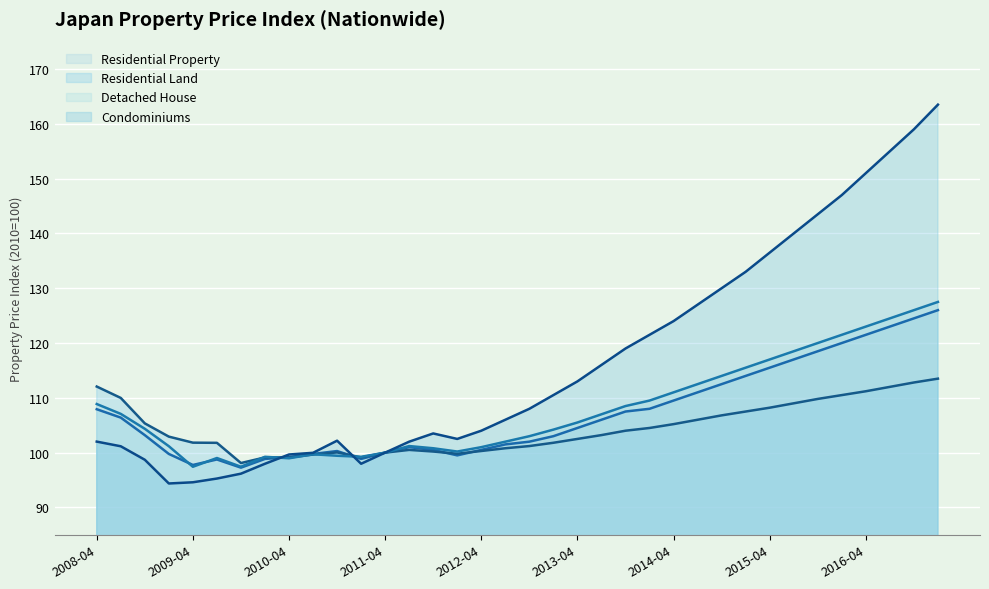

At which category does the chart reach its peak across all series?

35